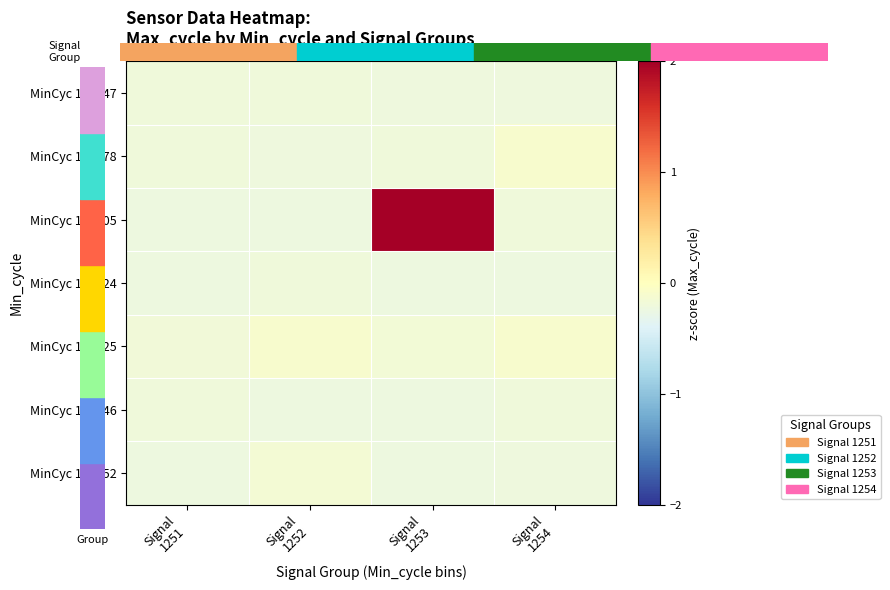

Count the number of categories in the chart.

4